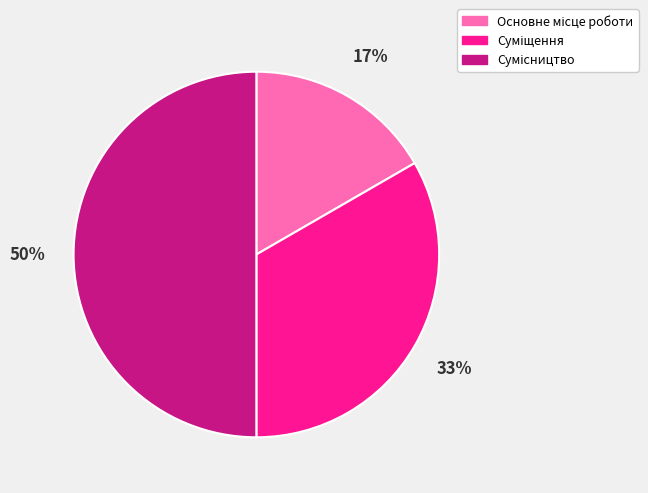

How many slices are in this pie chart?

3